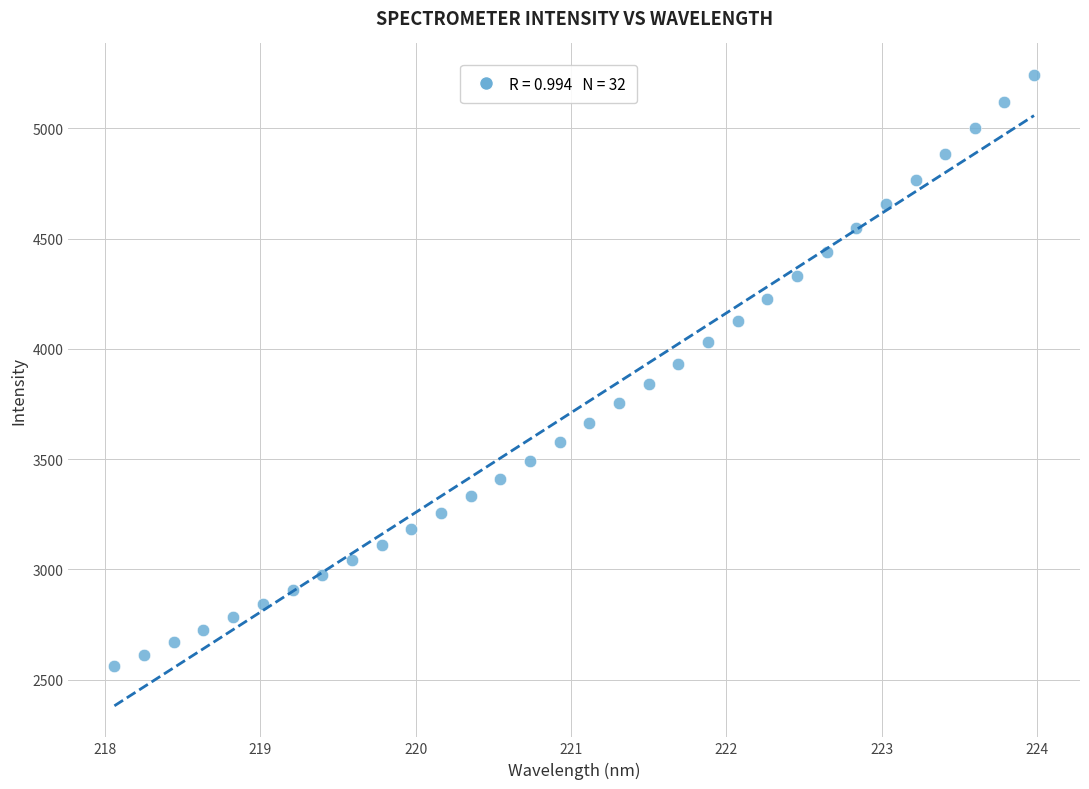

What is the range of Y values (max minus min)?

2679.9